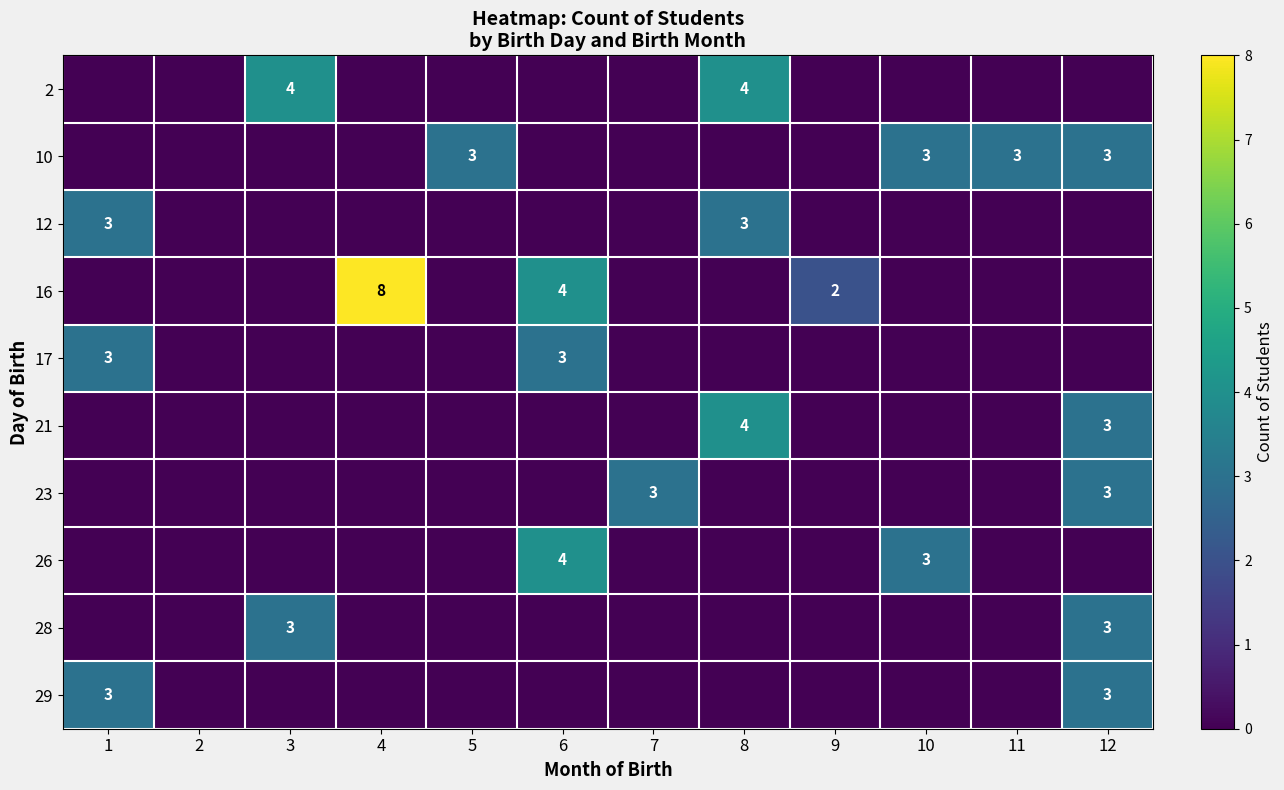

Rank the series by their maximum value, from lowest to highest.

10, 12, 17, 23, 28, 29, 2, 21, 26, 16